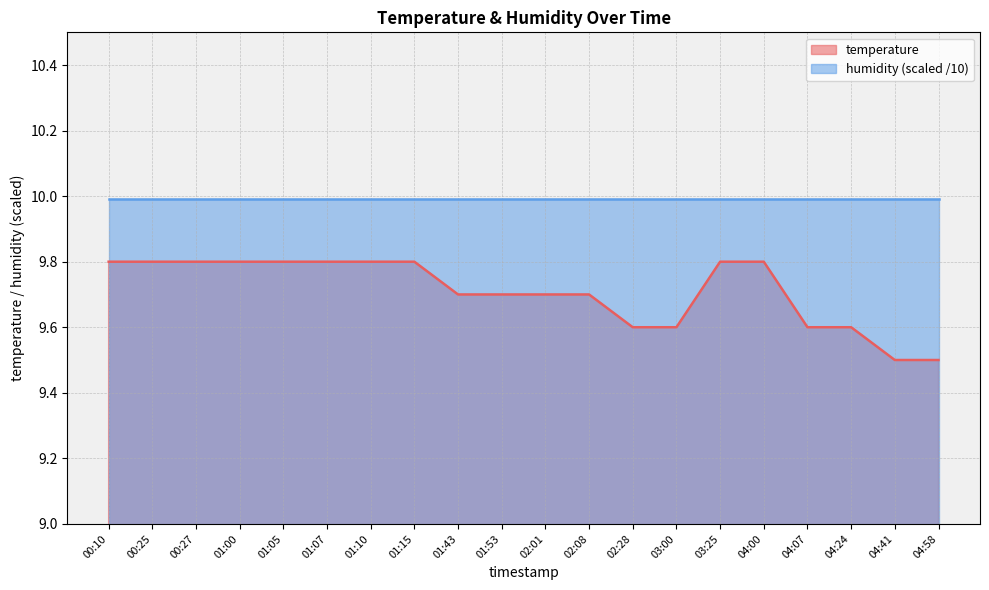

Count the number of data series in this chart.

2